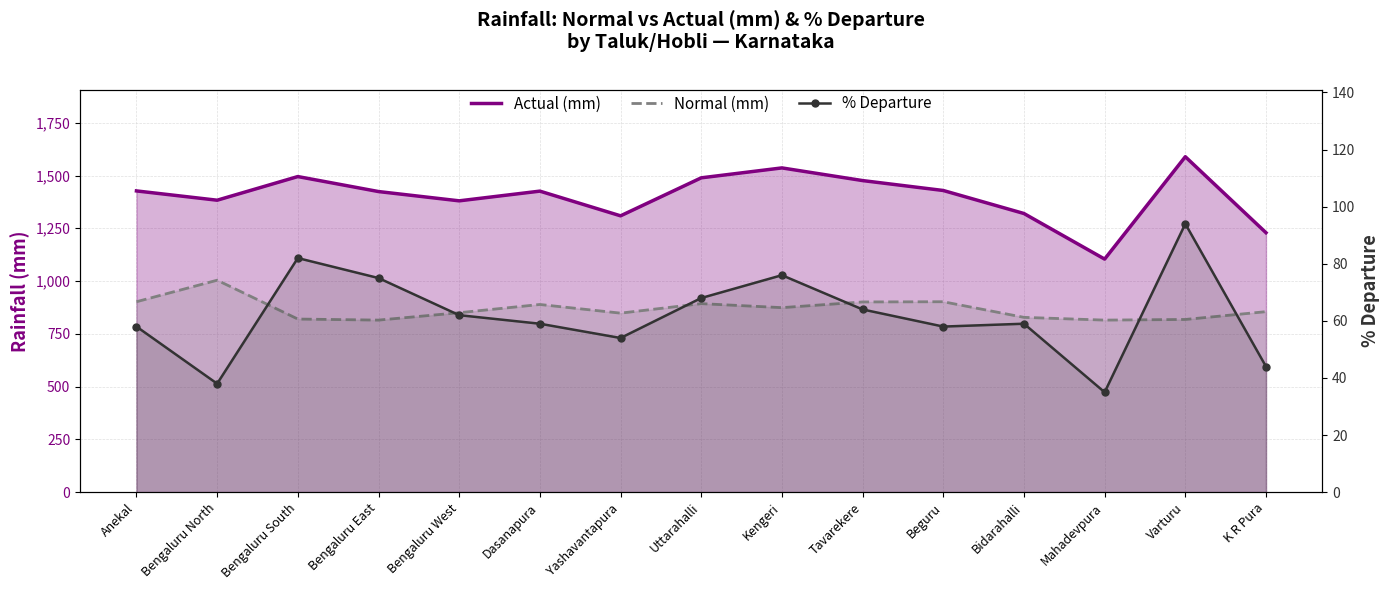

The value of Actual (mm) at Kengeri is 2124. True or false?

False